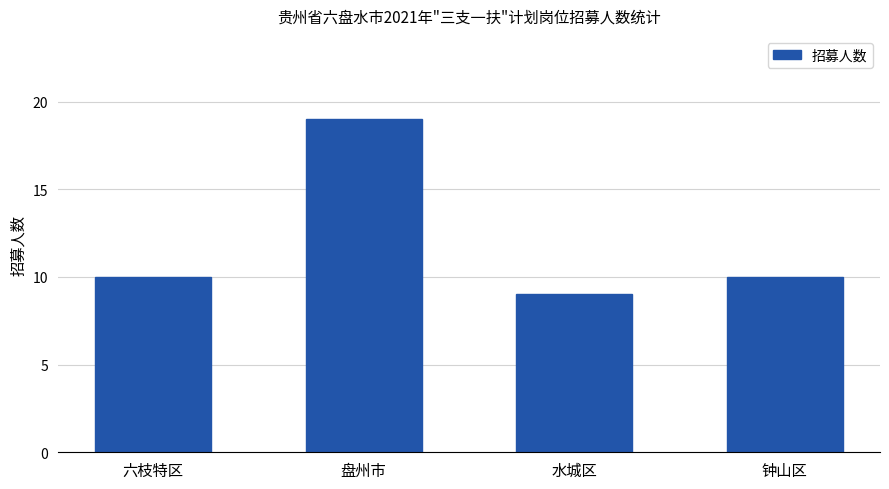

How many values are between 10 and 19?

3